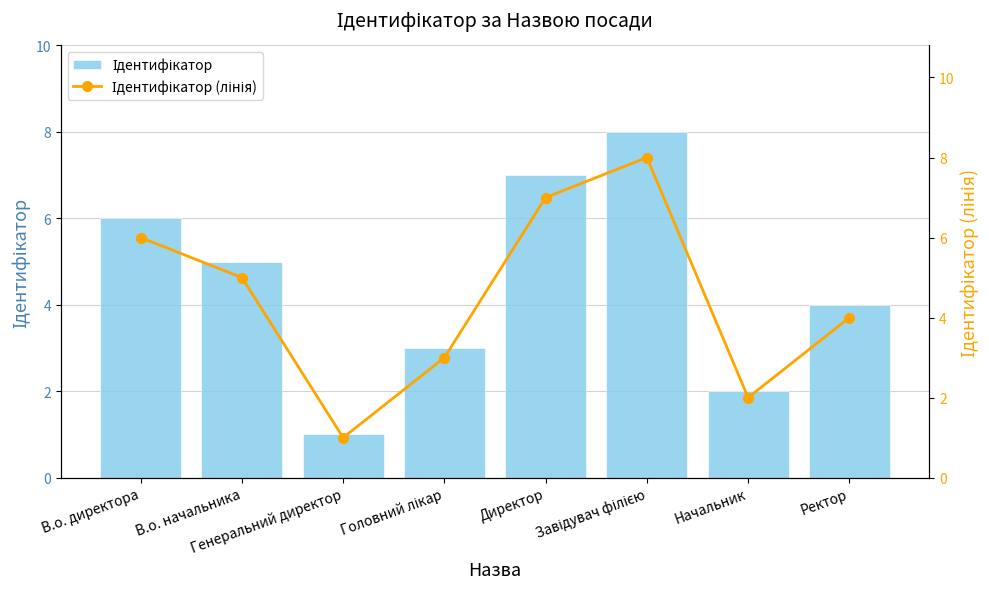

Between Начальник and Генеральний директор, which is larger?

Начальник